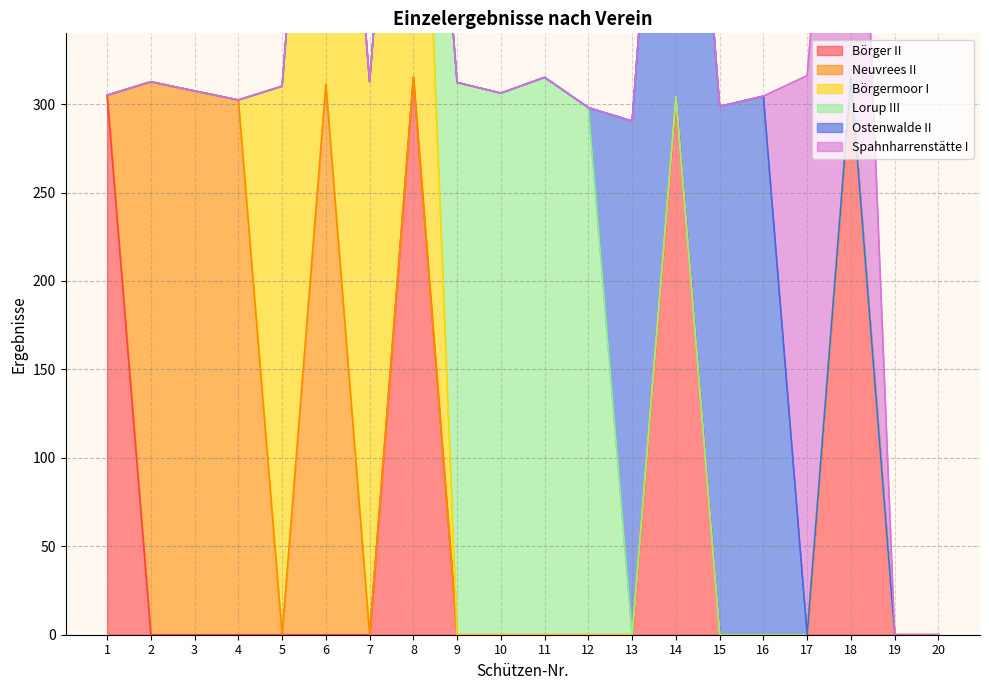

True or false: Spahnharrenstätte I has a value of 495.1 at 17.

False